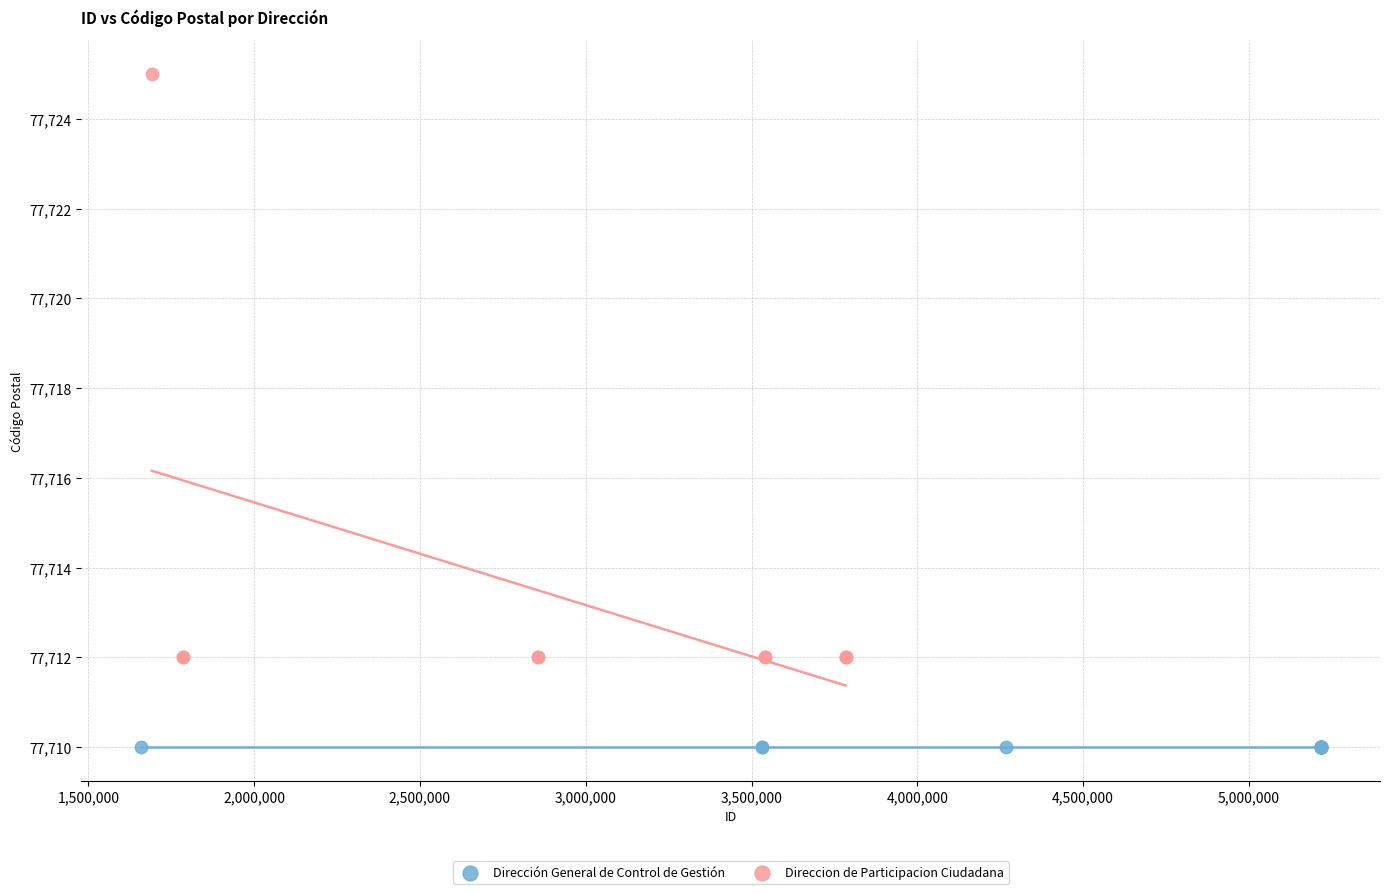

Which series contains the highest Y value?

Direccion de Participacion Ciudadana